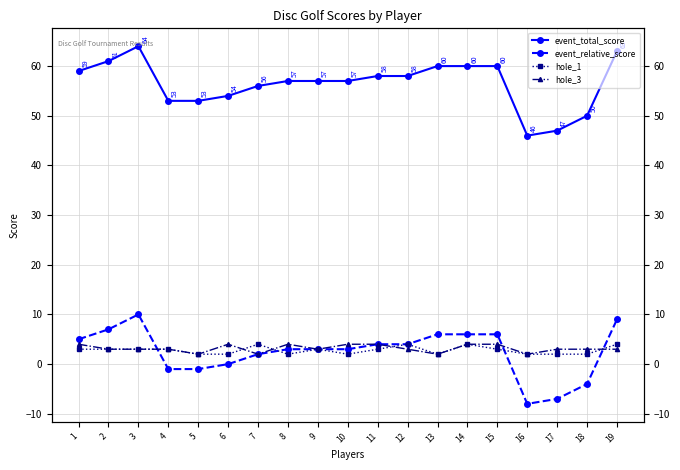

What are all the series names shown in the legend?

event_total_score, event_relative_score, hole_1, hole_3